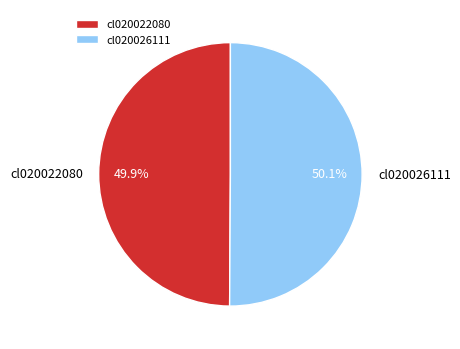

Combined, do cl020026111 and cl020022080 account for over 50%?

Yes